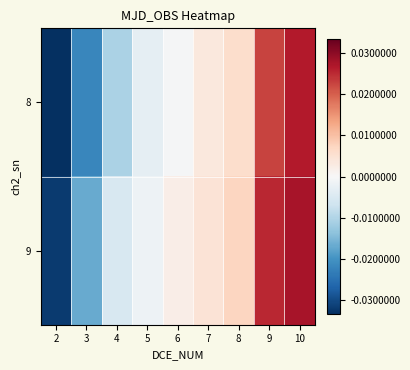

Rank the series at 6 from lowest to highest value.

8, 9